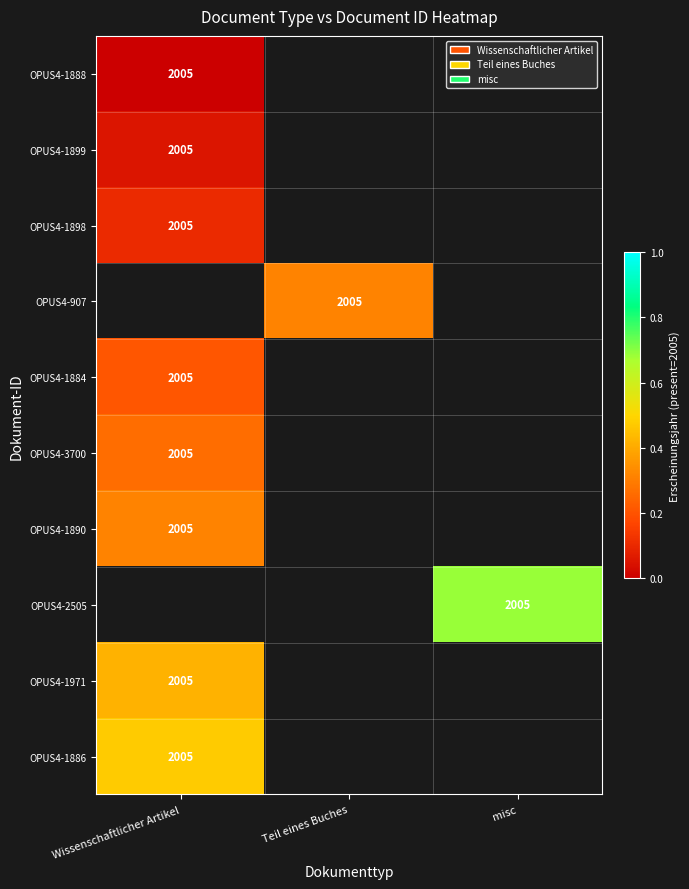

How many series are shown in this chart?

10